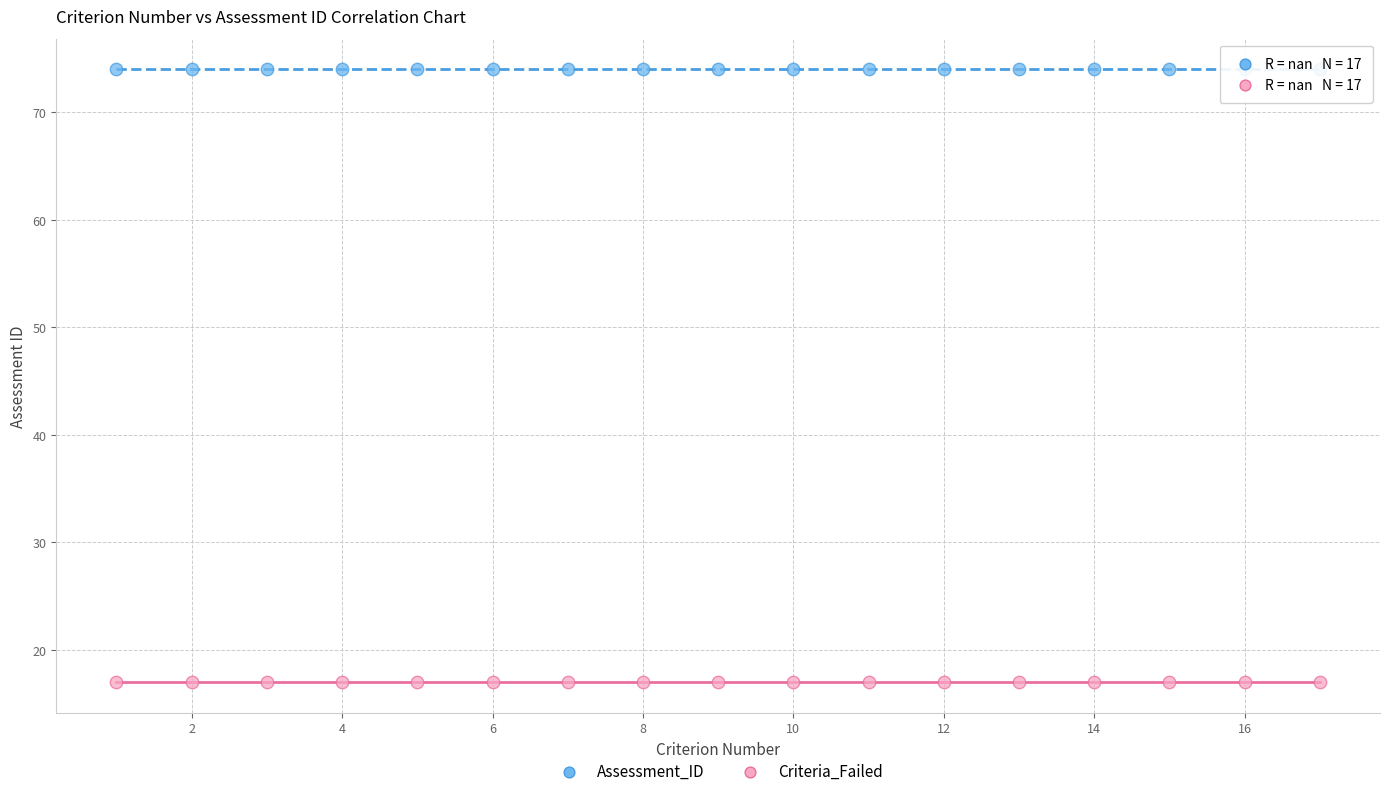

What are all the series names shown in the legend?

Assessment_ID, Criteria_Failed